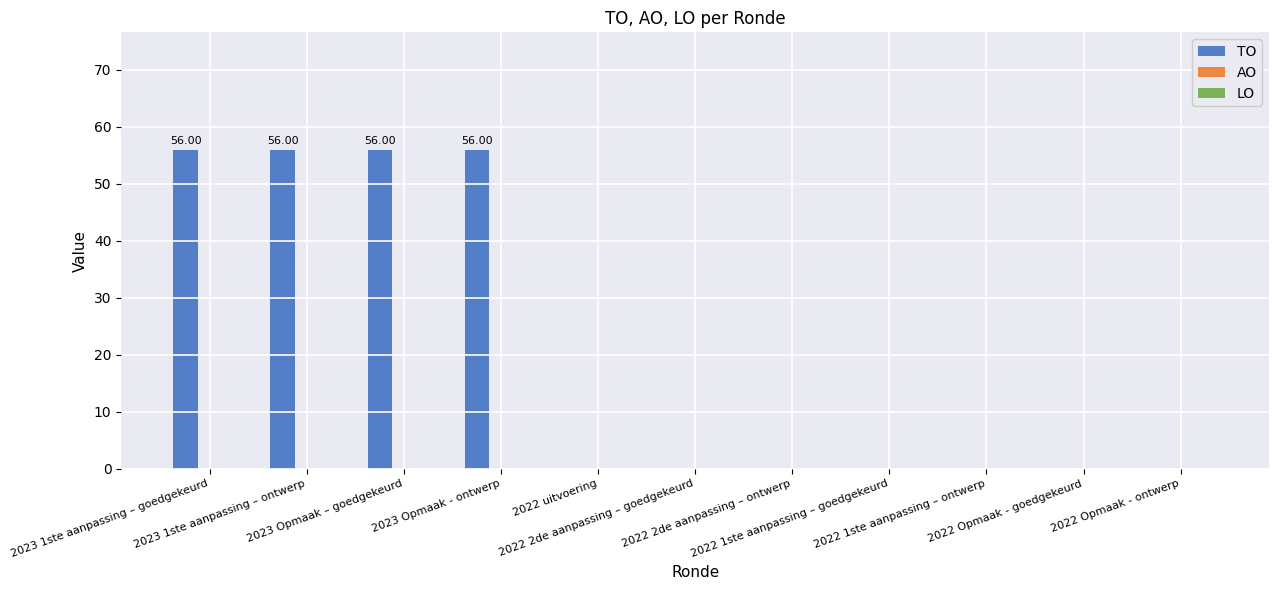

What is the sum of all values?

224